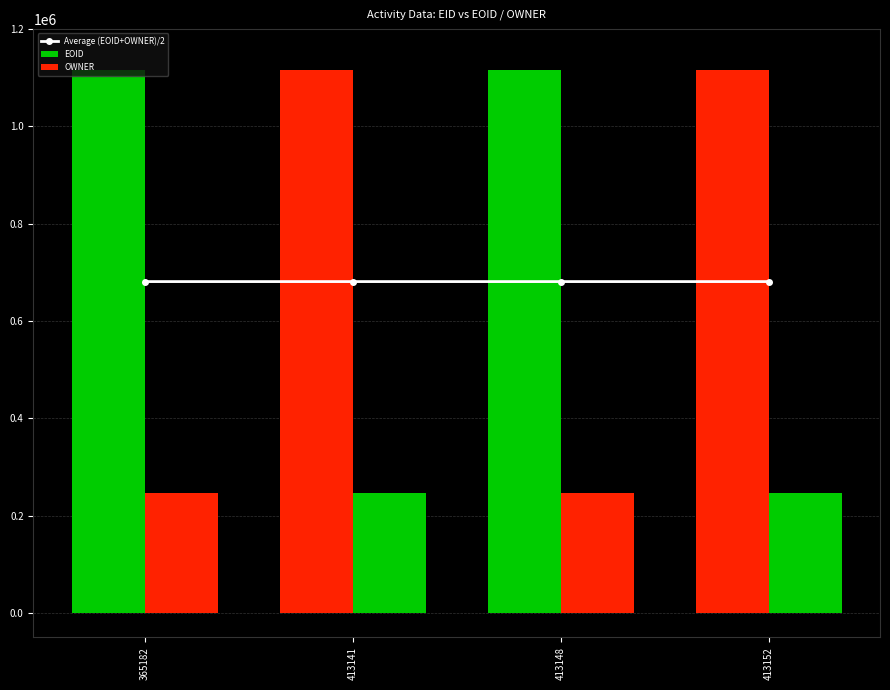

At 413148, list the series in order from smallest to largest.

OWNER, Average (EOID+OWNER)/2, EOID